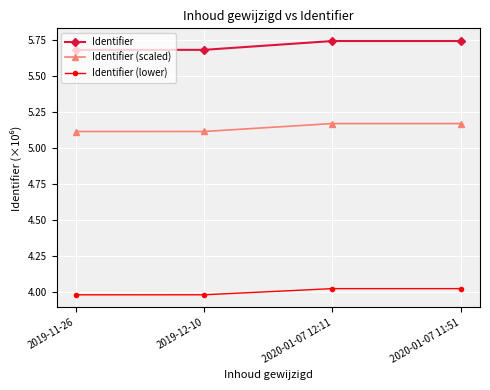

Rank the series by their maximum value, from highest to lowest.

Identifier, Identifier (scaled), Identifier (lower)